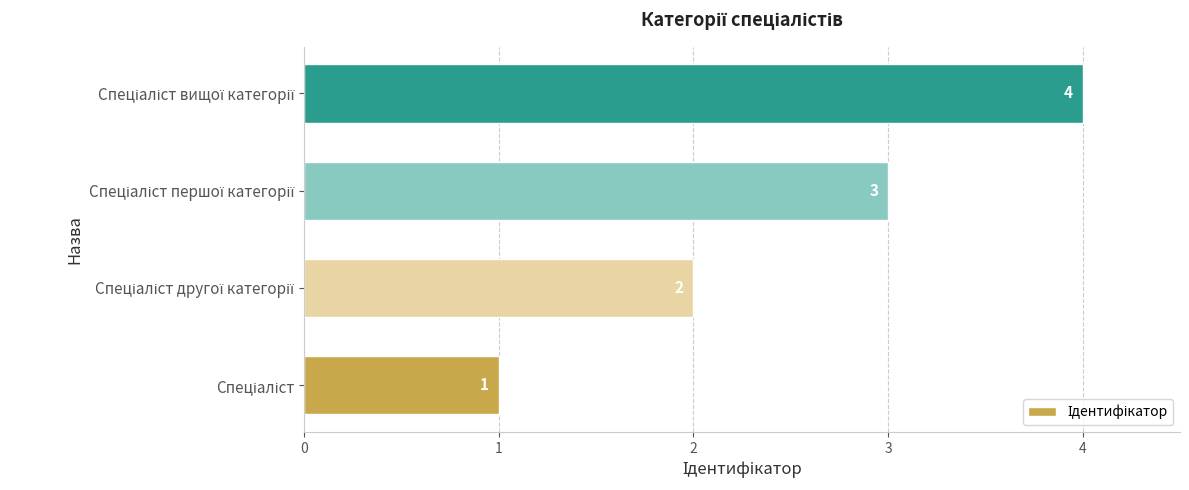

What is the sum of all values?

10